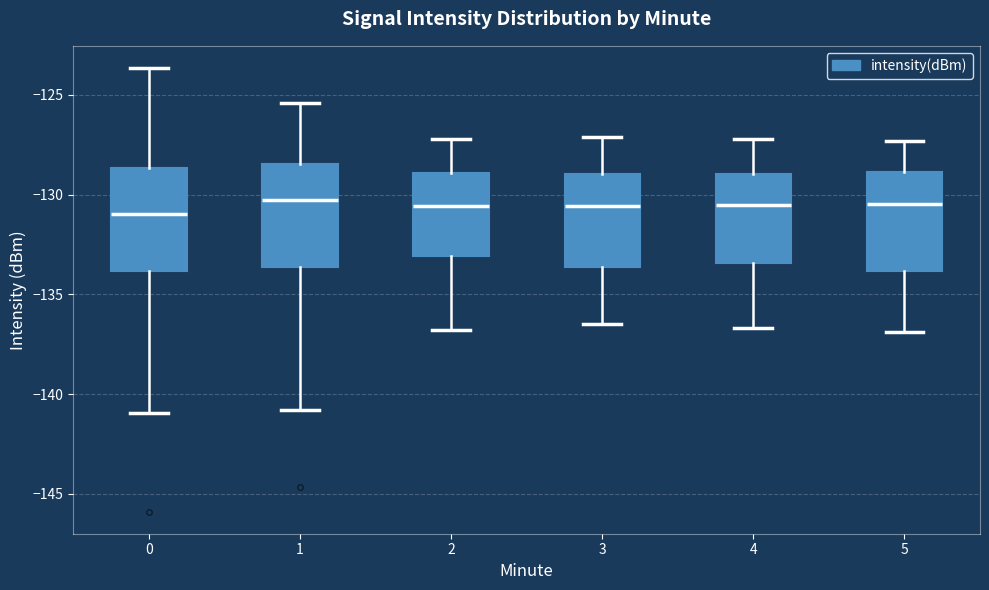

Reading left to right, transcribe this box plot: for each box, give where its median line is, the range the box spans, and where its two whiskers end, as read against the y-axis. The values are not printed on the chart, so give them approximately, as read against the axis.

0: median -131.0, box -134.0 to -128.5, whiskers -141.0 to -123.5
1: median -130.5, box -133.5 to -128.5, whiskers -141.0 to -125.5
2: median -130.5, box -133.0 to -129.0, whiskers -137.0 to -127.0
3: median -130.5, box -133.5 to -129.0, whiskers -136.5 to -127.0
4: median -130.5, box -133.5 to -129.0, whiskers -136.5 to -127.0
5: median -130.5, box -134.0 to -129.0, whiskers -137.0 to -127.5